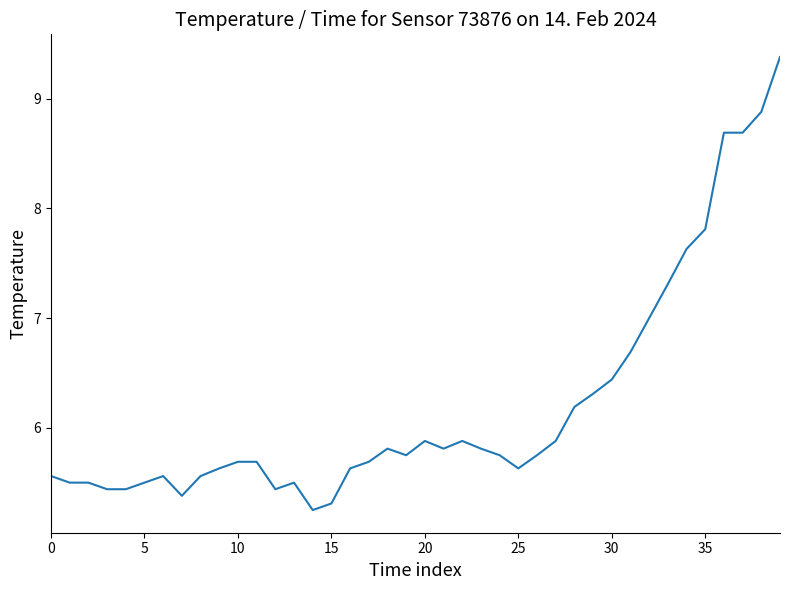

What is the maximum value shown in the chart?

9.4